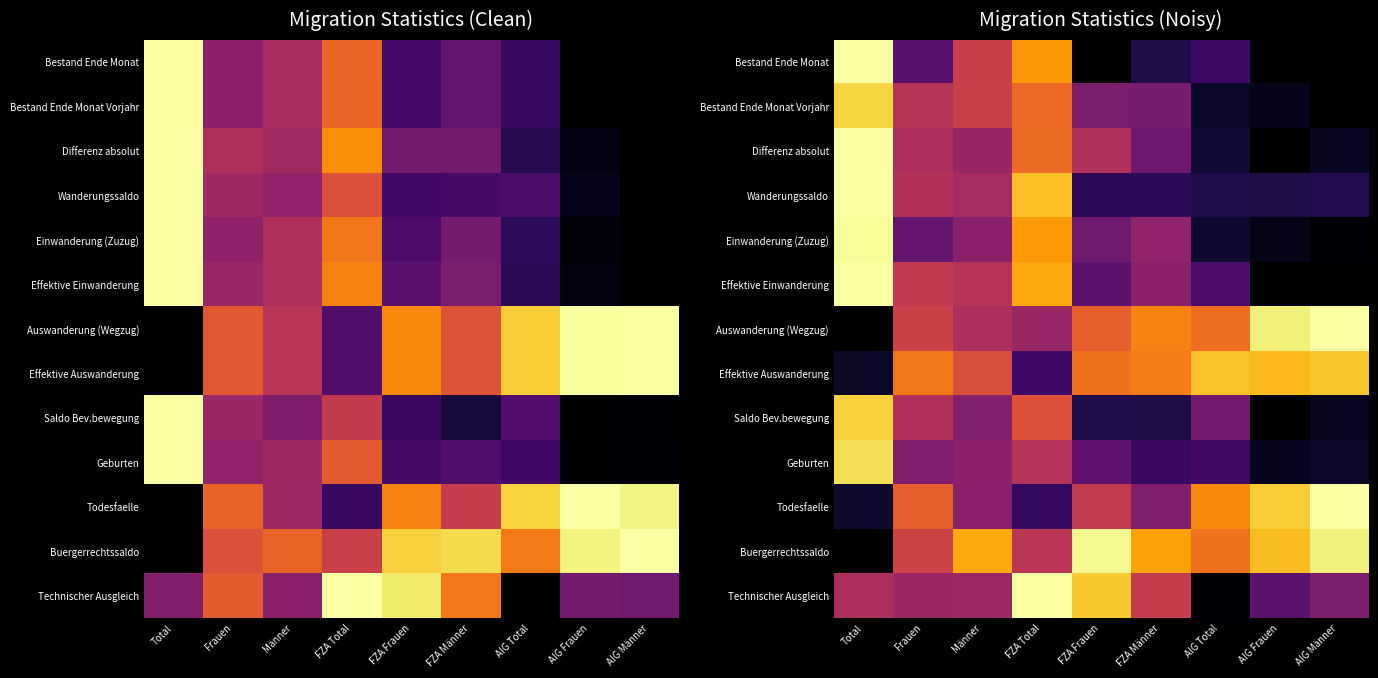

Which category has the highest value across all series?

Total